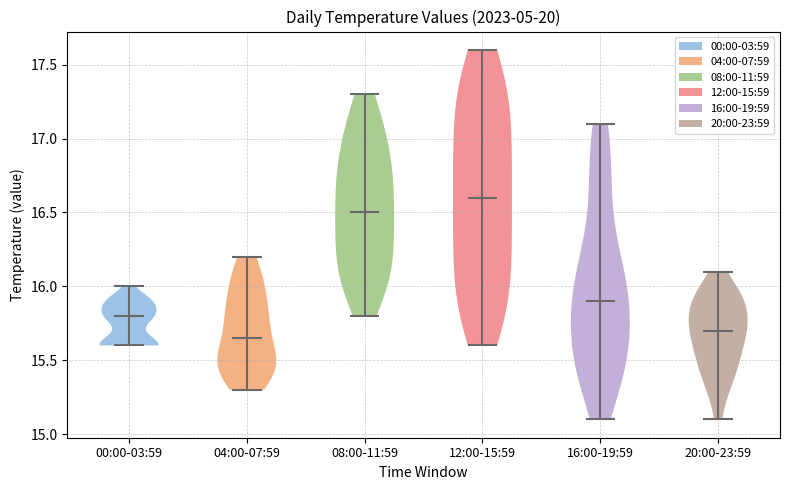

Reading left to right, read every violin against the y-axis: where its median line is, and the lowest and highest points it reaches. The values are not printed on the chart, so give them approximately, as read against the axis.

00:00-03:59: median line 15.80, lowest point 15.60, highest point 16.00
04:00-07:59: median line 15.65, lowest point 15.30, highest point 16.20
08:00-11:59: median line 16.50, lowest point 15.80, highest point 17.30
12:00-15:59: median line 16.60, lowest point 15.60, highest point 17.60
16:00-19:59: median line 15.90, lowest point 15.10, highest point 17.10
20:00-23:59: median line 15.70, lowest point 15.10, highest point 16.10